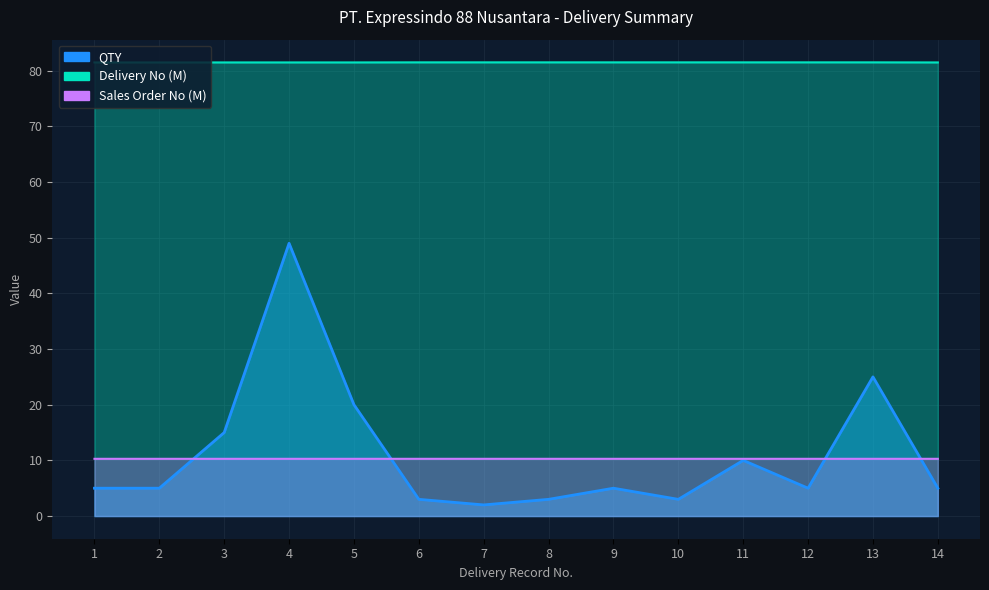

Is it true that Delivery No equals 25.0 at 11?

False